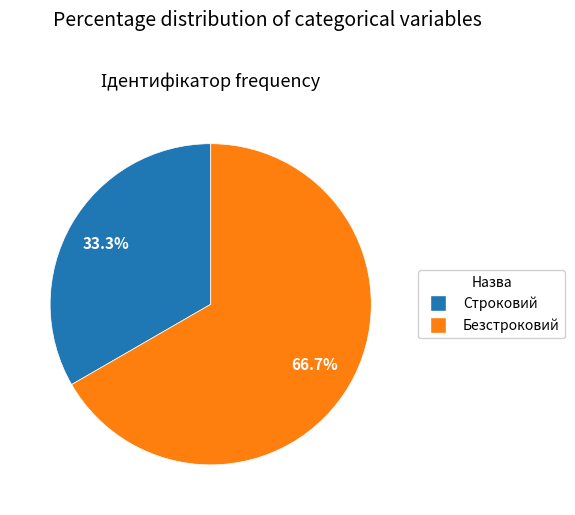

Which has a higher value, Строковий or Безстроковий?

Безстроковий